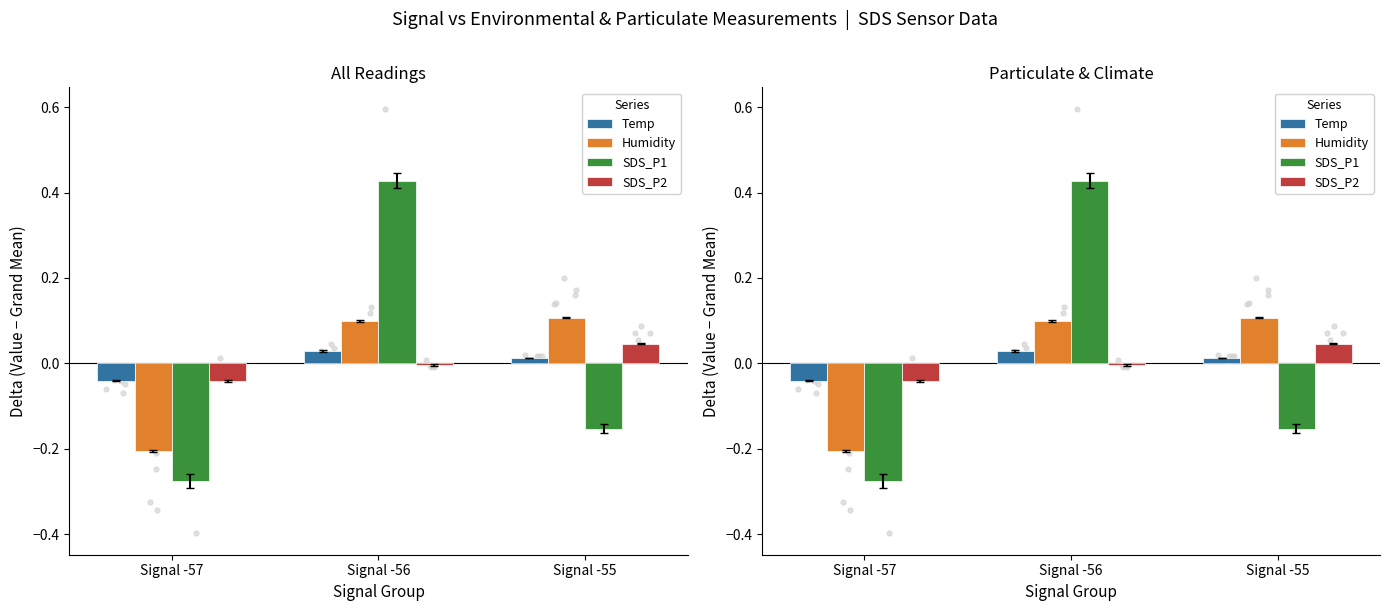

Is the value of SDS_P1 at Signal -56 greater than the value of Humidity at Signal -56?

Yes